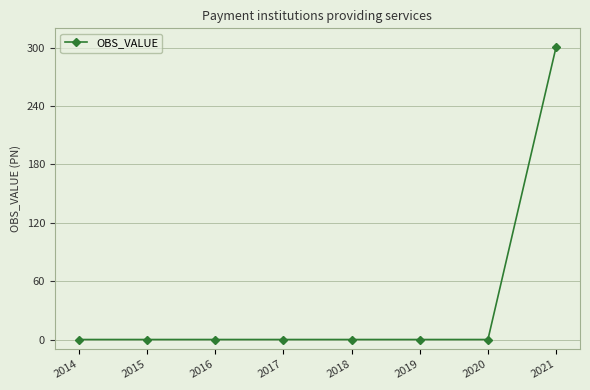

Which category has the highest value across all series?

2021